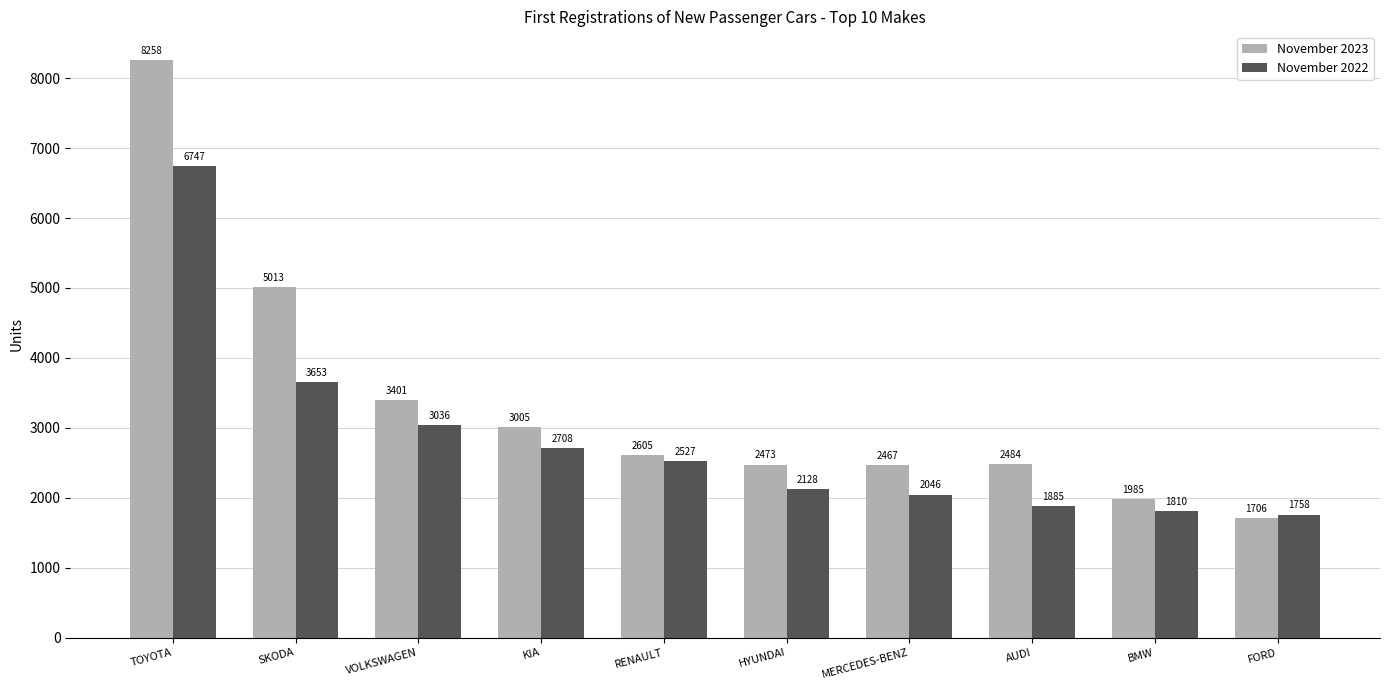

List the series in order of their peak value, lowest first.

November 2022, November 2023